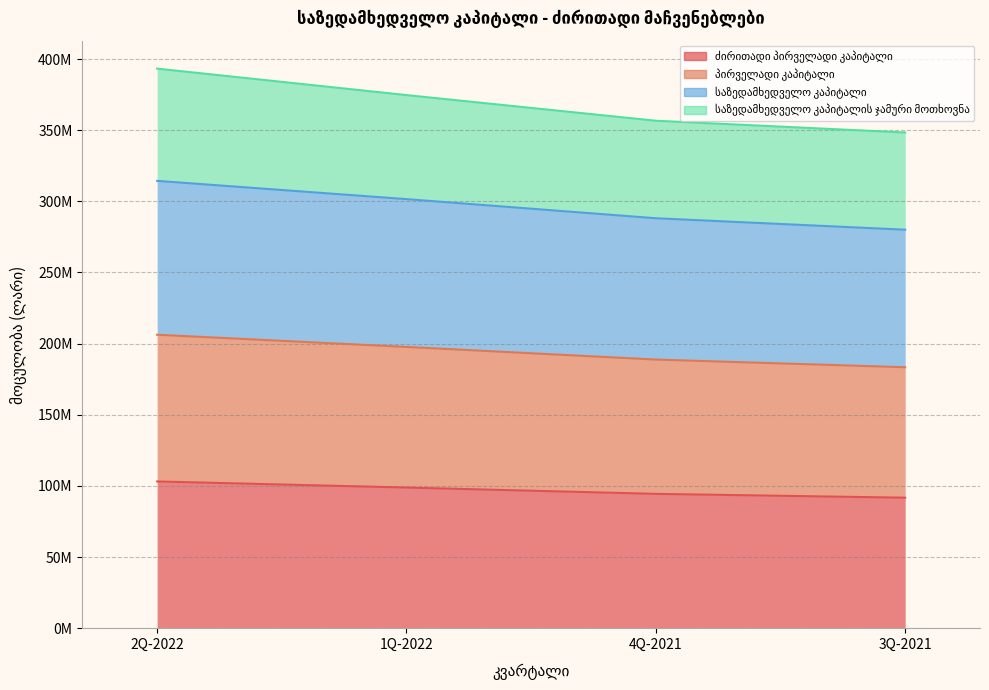

What is the difference between the second highest and minimum values in the პირველადი კაპიტალი series?

14264616.6